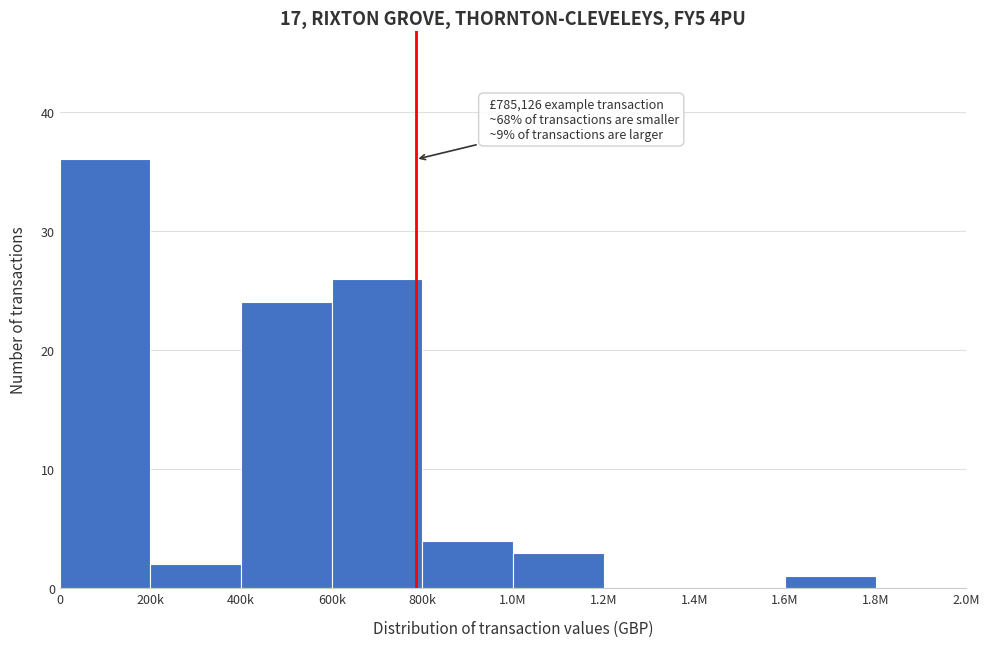

Reading left to right, transcribe all the data shown in this chart.

0=36	200k=2	400k=24	600k=26	800k=4	1.0M=3	1.2M=0	1.4M=0	1.6M=1	1.8M=0